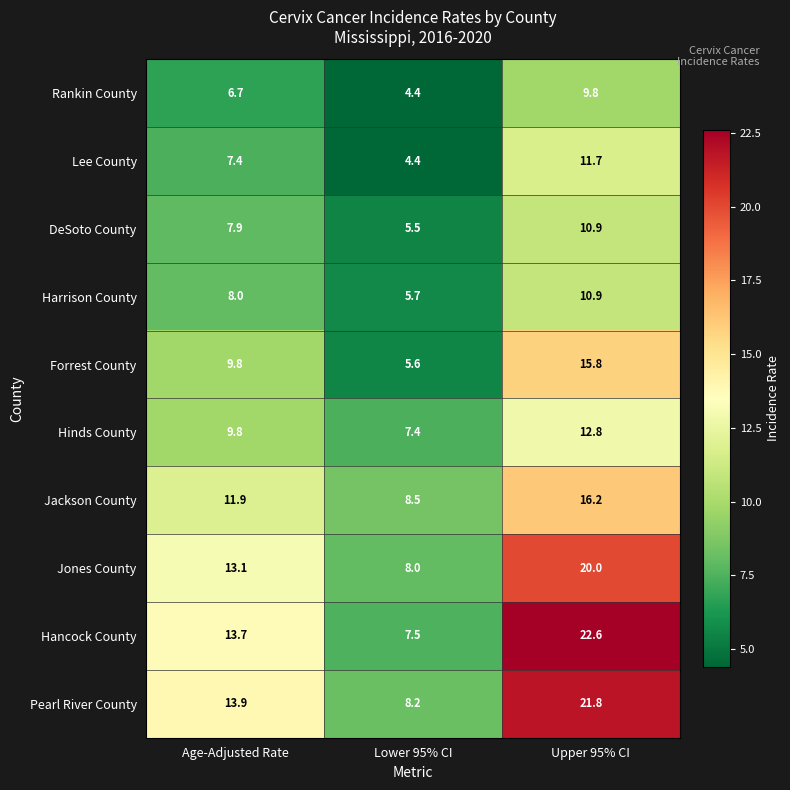

The DeSoto County series shows 3.2 at Age-Adjusted Rate. True or false?

False